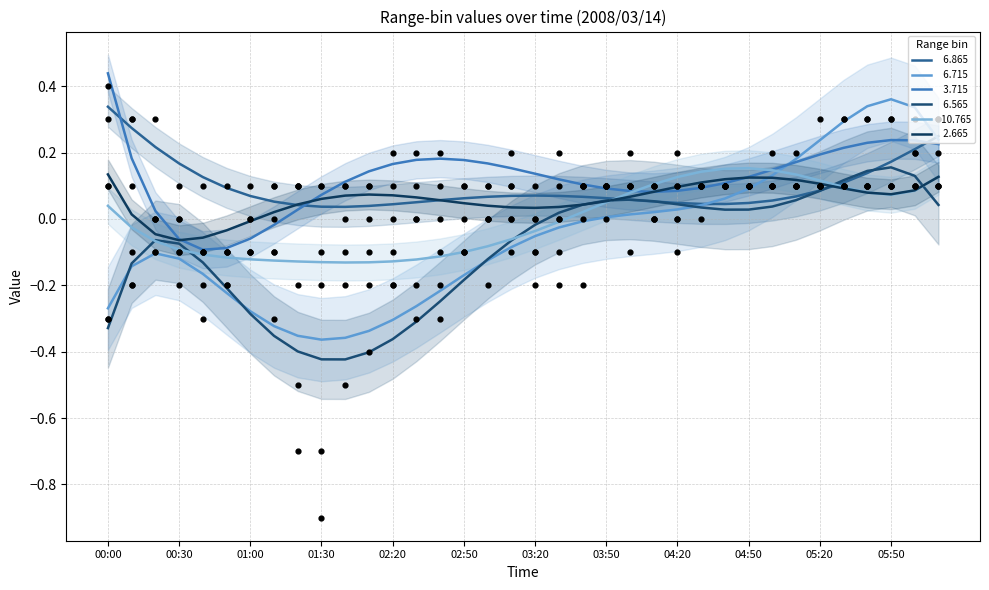

Which series reaches the maximum Y coordinate?

  3.715